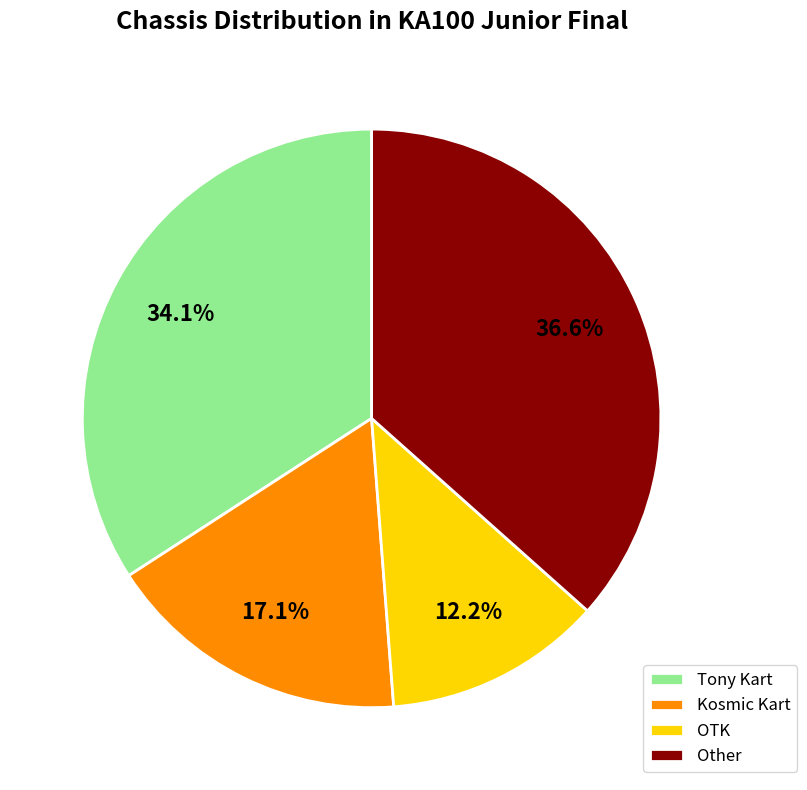

How many slices are in this pie chart?

4